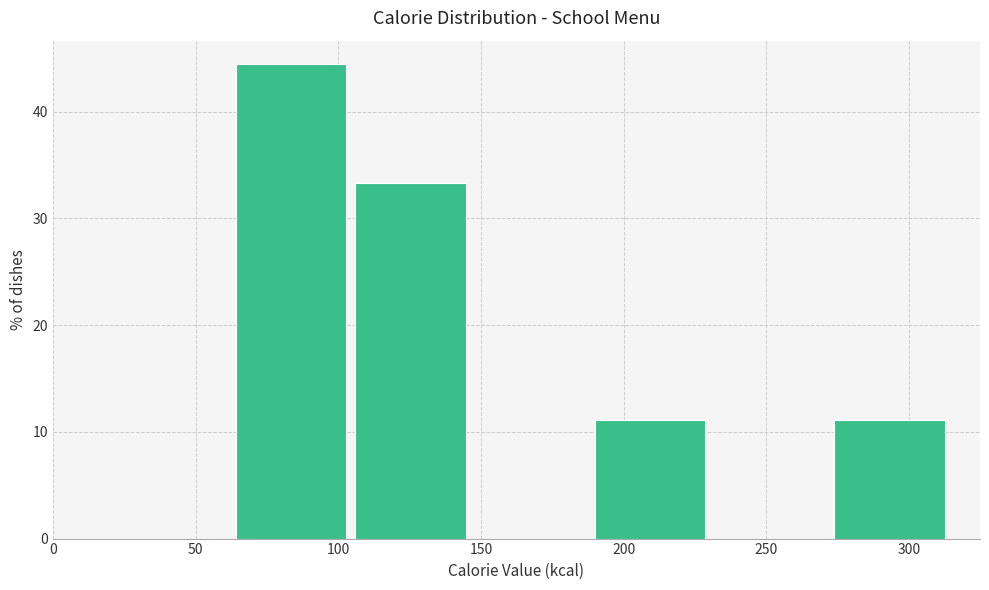

What is the height of the bar covering 190 to 230 on the x-axis? Neither the bar edges nor the heights are printed on the chart, so give them approximately, as read against the axes.

11